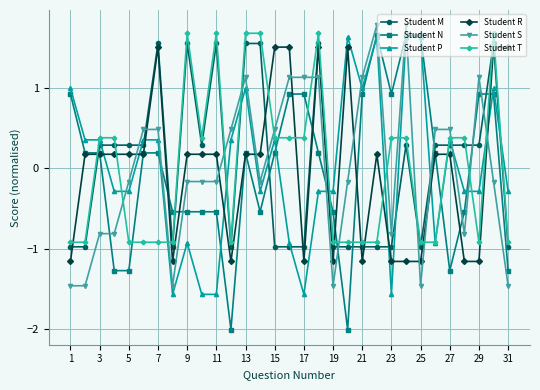

What is the value of the Student S point at the 2nd from the left?

-1.5